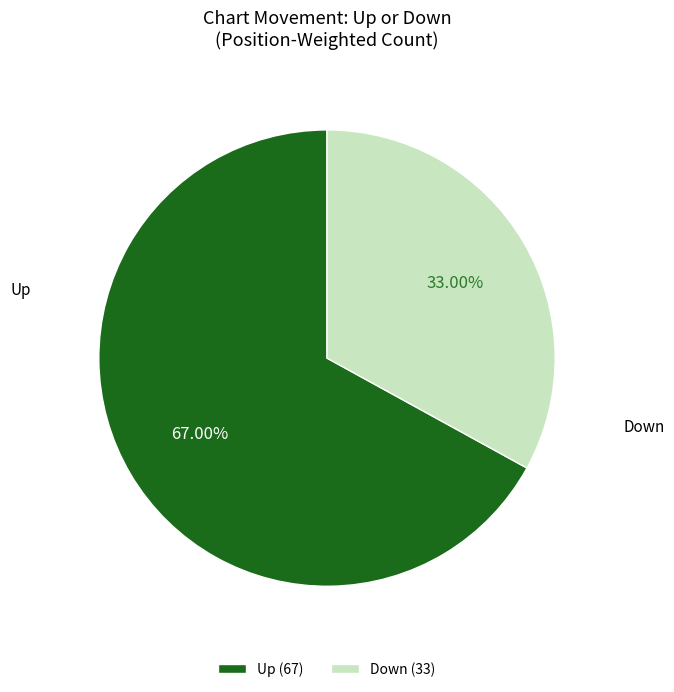

Which slice is the largest?

Up